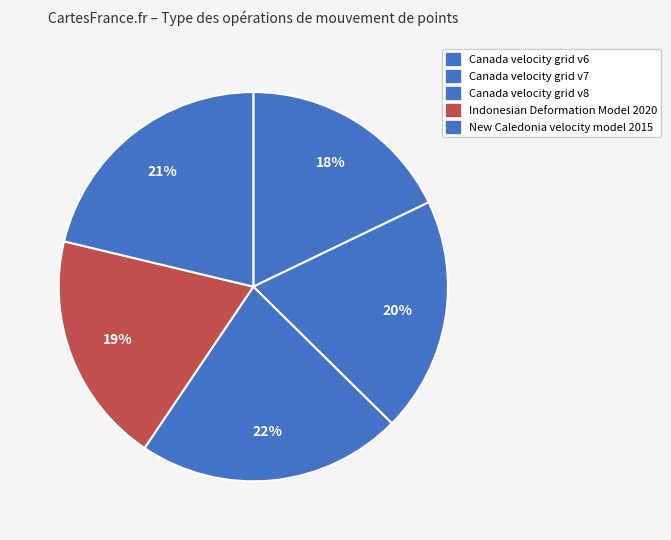

How many slices are in this pie chart?

5